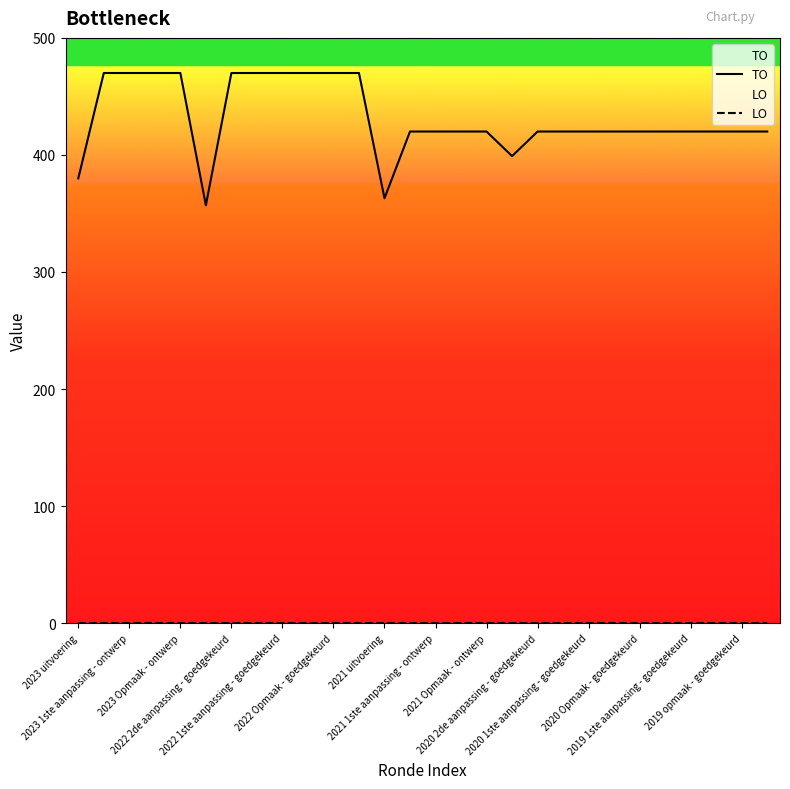

Does the chart display data point markers on the line(s)?

No